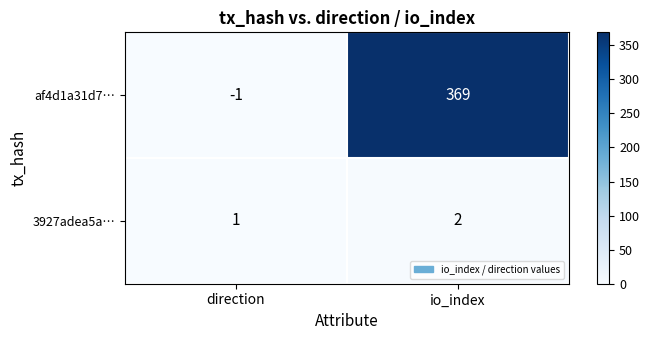

At which label is 3927adea5a… closest to 1?

direction